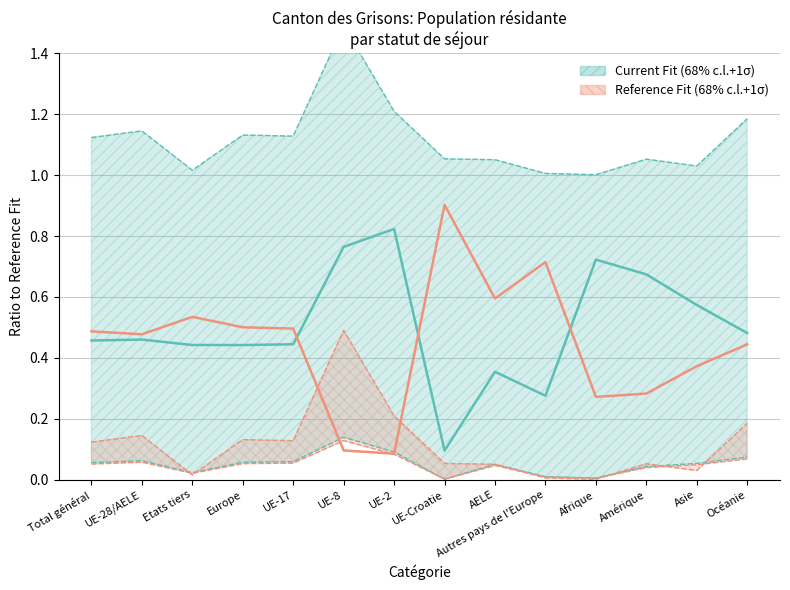

Is it true that Current Fit (68% c.l.+1σ) equals 0.2 at Océanie?

False